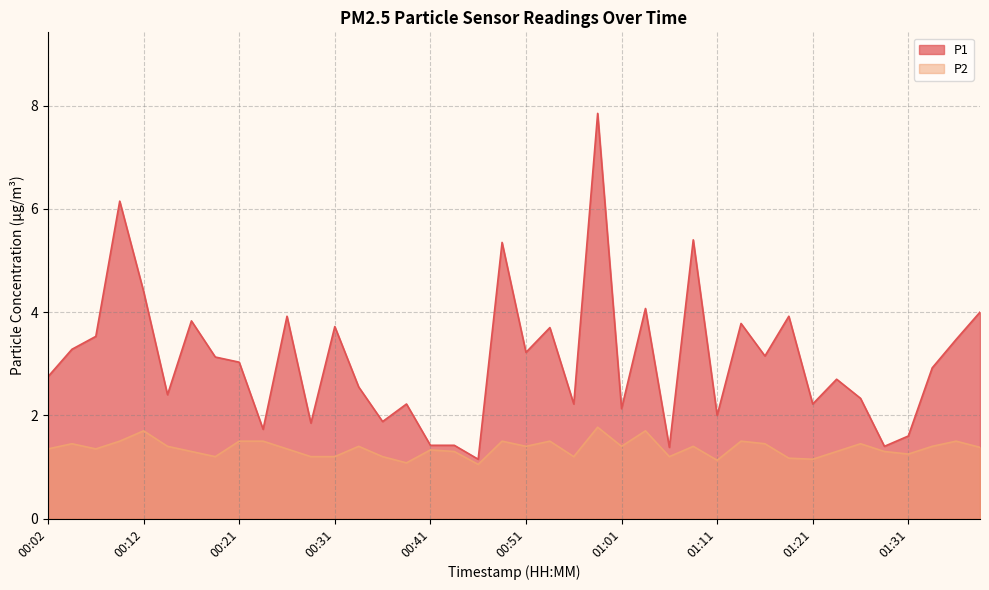

Reading left to right, extract all data points from this chart.

P1: 2.8	3.3	3.5	6.2	4.4	2.4	3.8	3.1	3.0	1.7	3.9	1.9	3.7	2.5	1.9	2.2	1.4	1.4	1.1	5.3	3.2	3.7	2.2	7.8	2.1	4.1	1.4	5.4	2.0	3.8	3.1	3.9	2.2	2.7	2.3	1.4	1.6	2.9	3.5	4.0
P2: 1.4	1.4	1.4	1.5	1.7	1.4	1.3	1.2	1.5	1.5	1.4	1.2	1.2	1.4	1.2	1.1	1.3	1.3	1.1	1.5	1.4	1.5	1.2	1.8	1.4	1.7	1.2	1.4	1.1	1.5	1.4	1.2	1.1	1.3	1.4	1.3	1.2	1.4	1.5	1.4